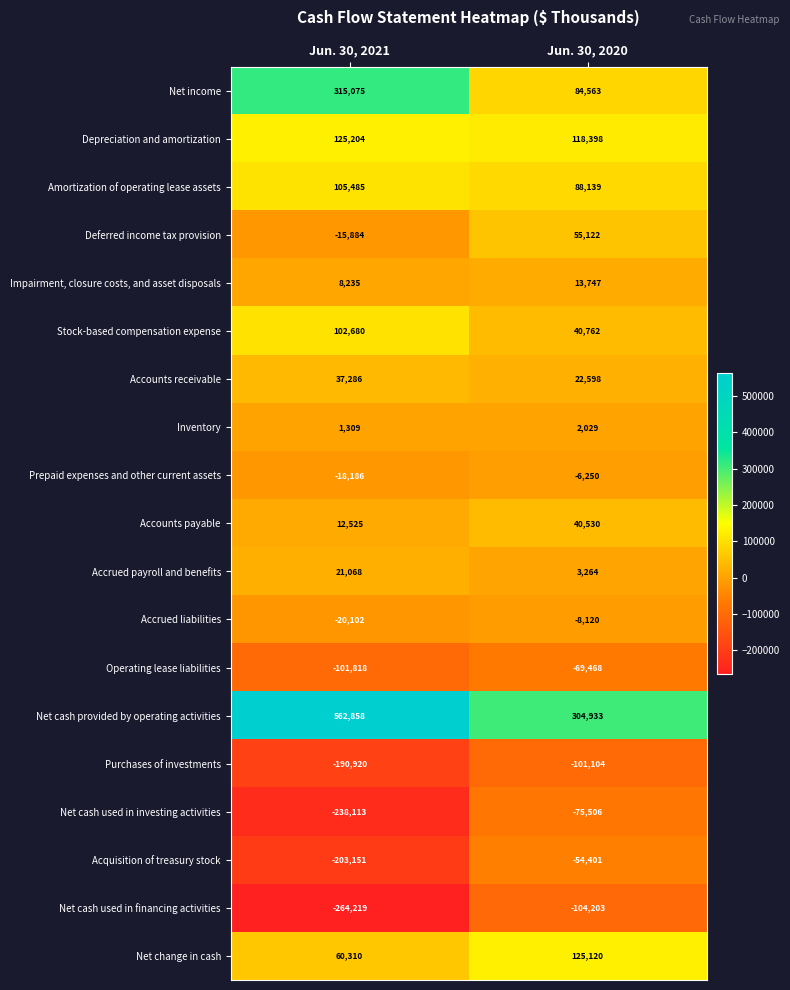

The Accounts receivable series shows 22598 at Jun. 30, 2020. True or false?

True